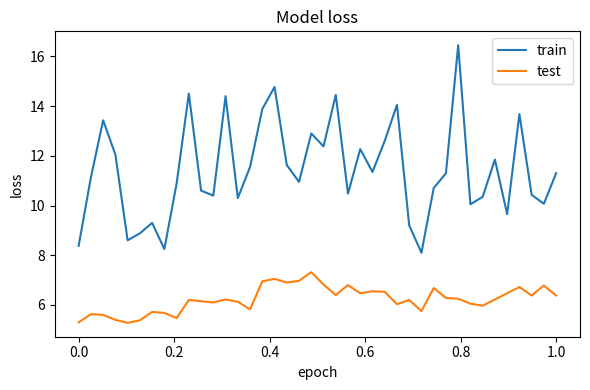

List the series in order of their peak value, highest first.

train, test